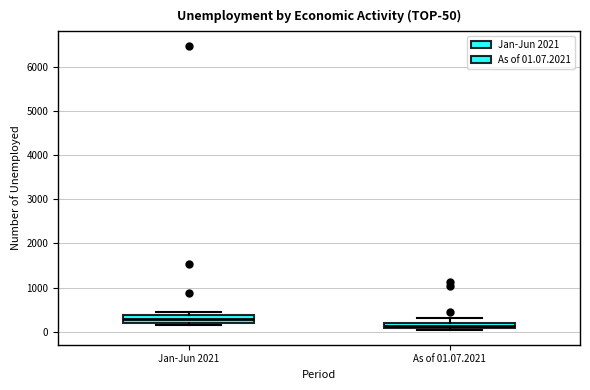

Which box's median line is the lowest?

As of 01.07.2021